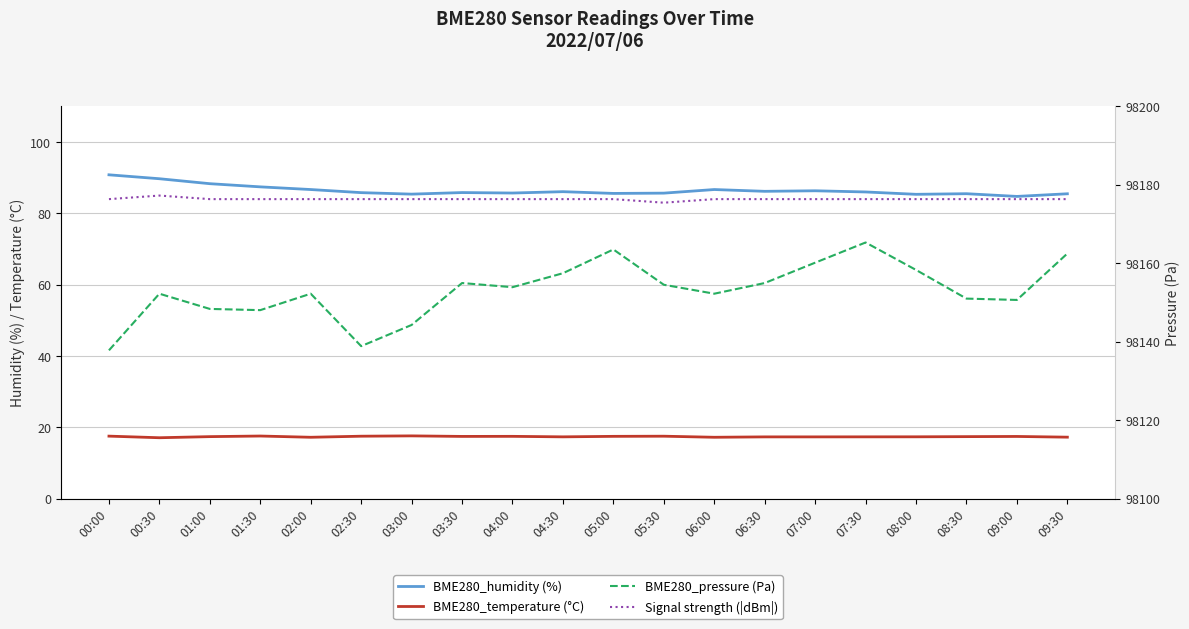

The value of BME280_pressure (Pa) at 07:30 is 131142.8. True or false?

False